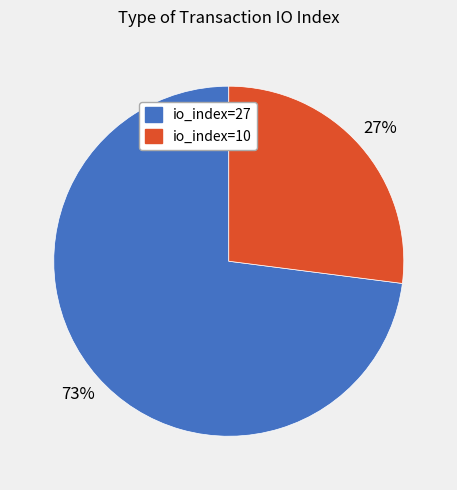

True or false: io_index=27 accounts for 73% of the total.

True